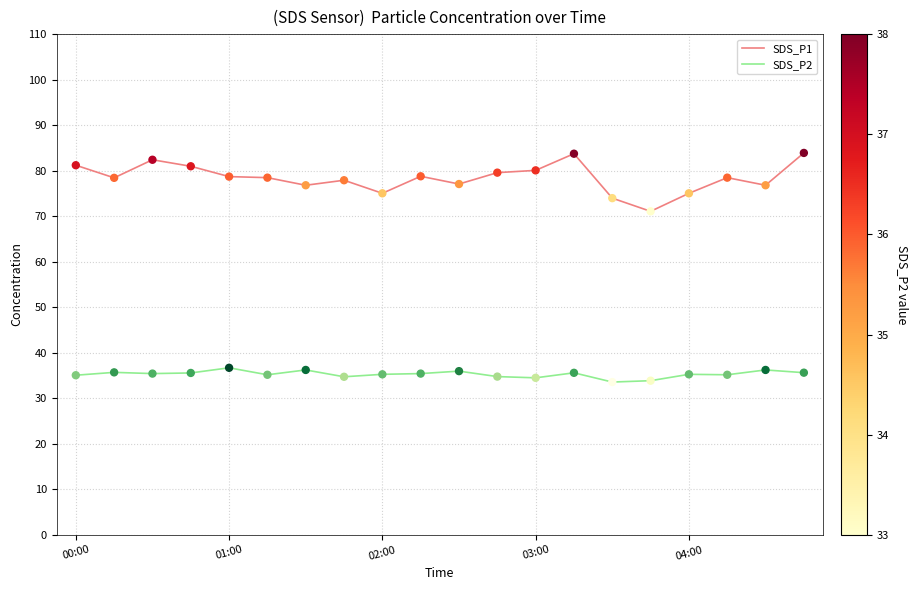

What are all the series names shown in the legend?

SDS_P1, SDS_P2